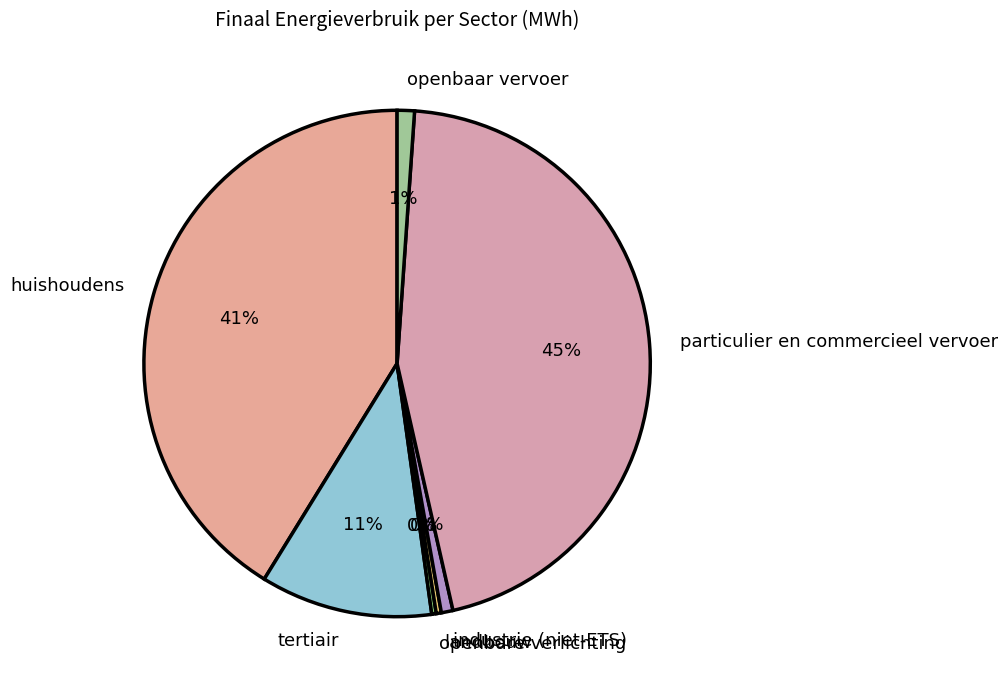

Between tertiair and landbouw, which is larger?

tertiair